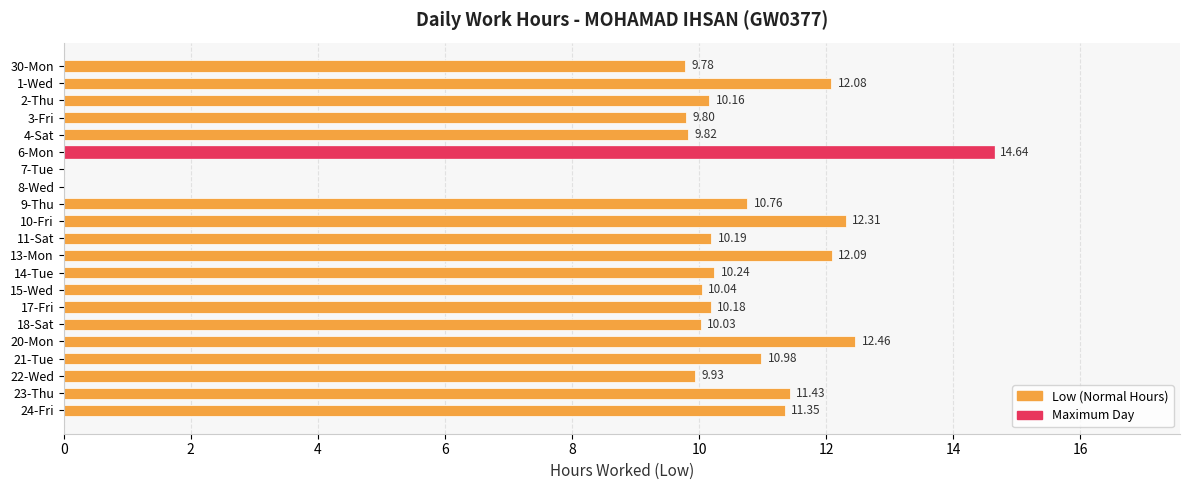

What is the change in value from 7-Tue to 17-Fri?

+10.2